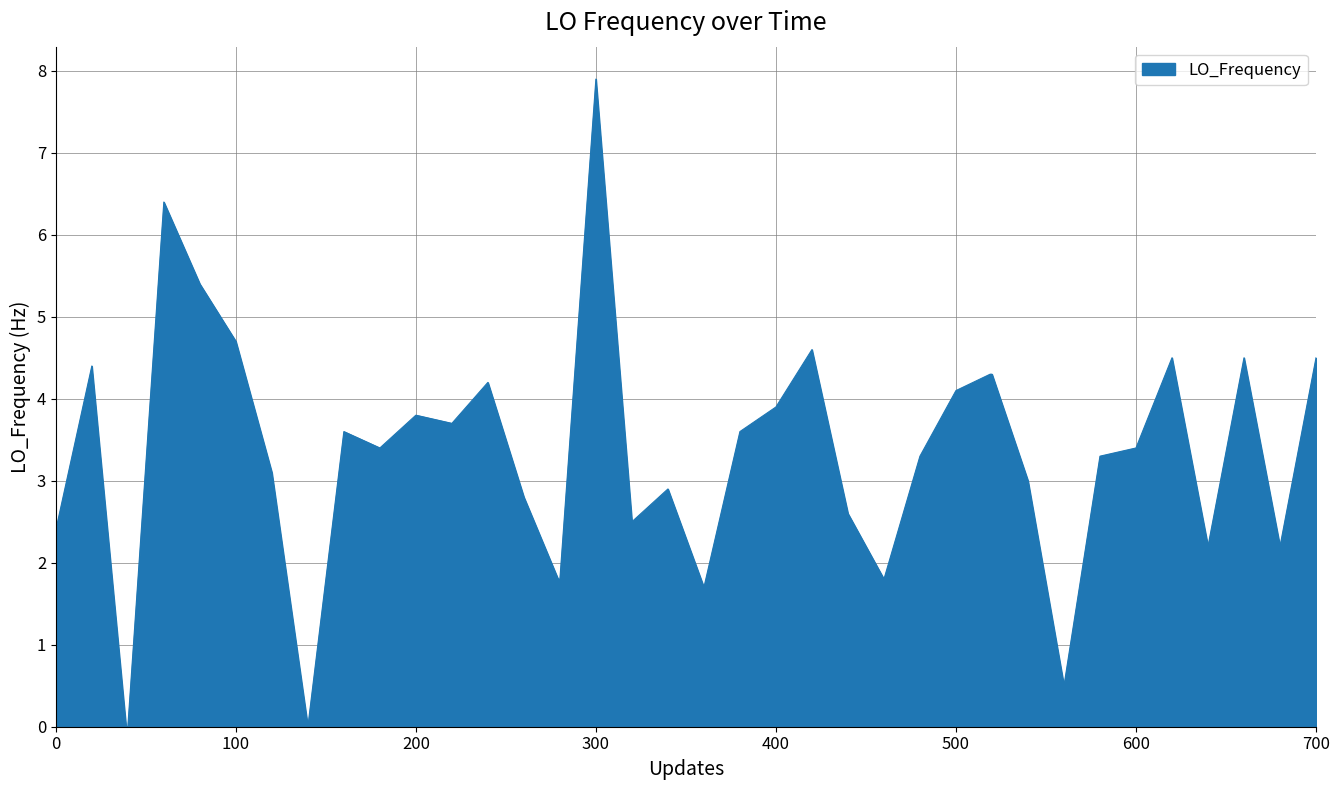

The chart shows a value of 2.4 at 0. True or false?

True